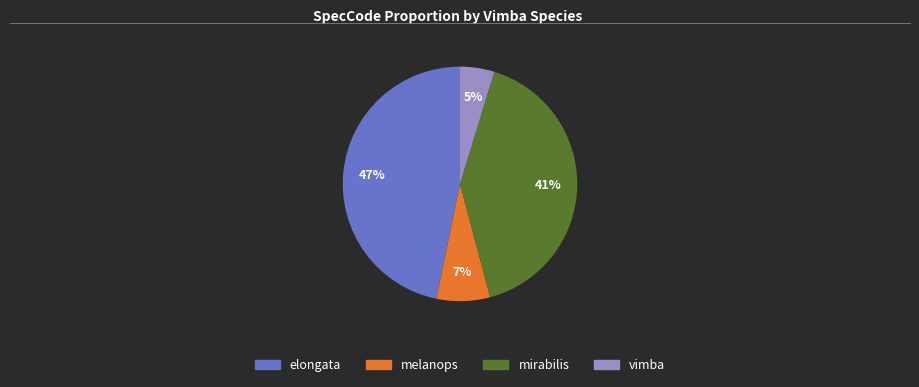

To the nearest percent, what percentage of the pie is vimba?

5%